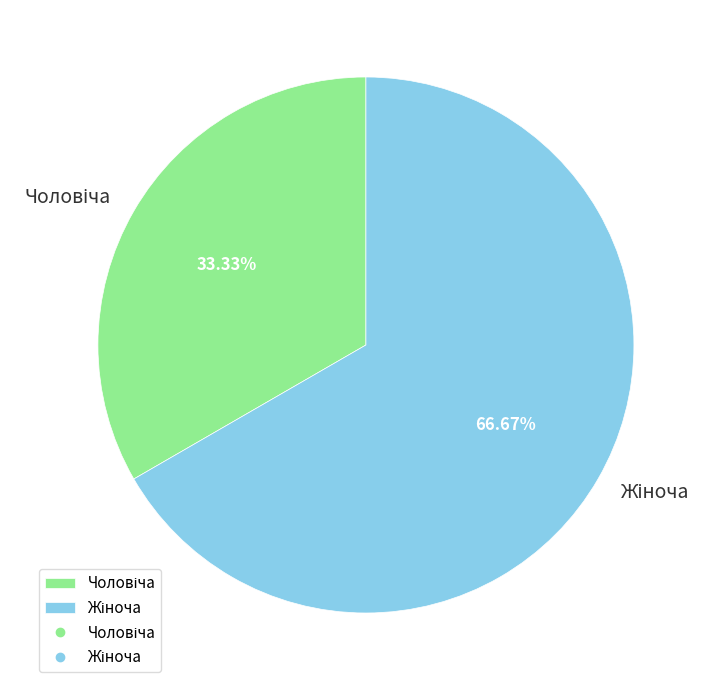

Does any single category account for the majority?

Yes